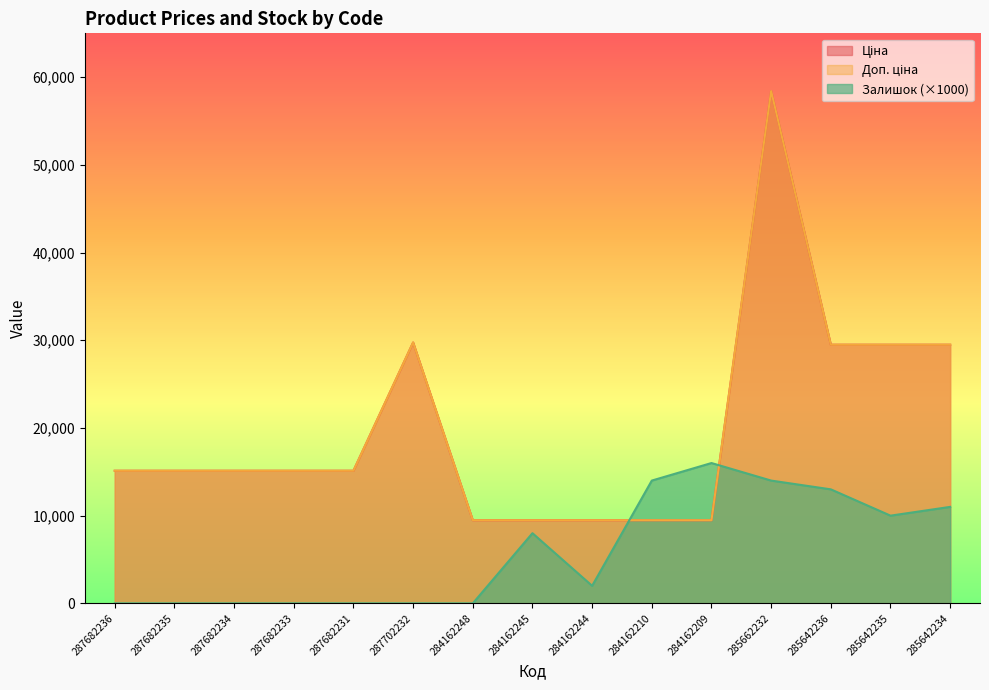

Is it true that Залишок equals 0.0 at 287682236?

True